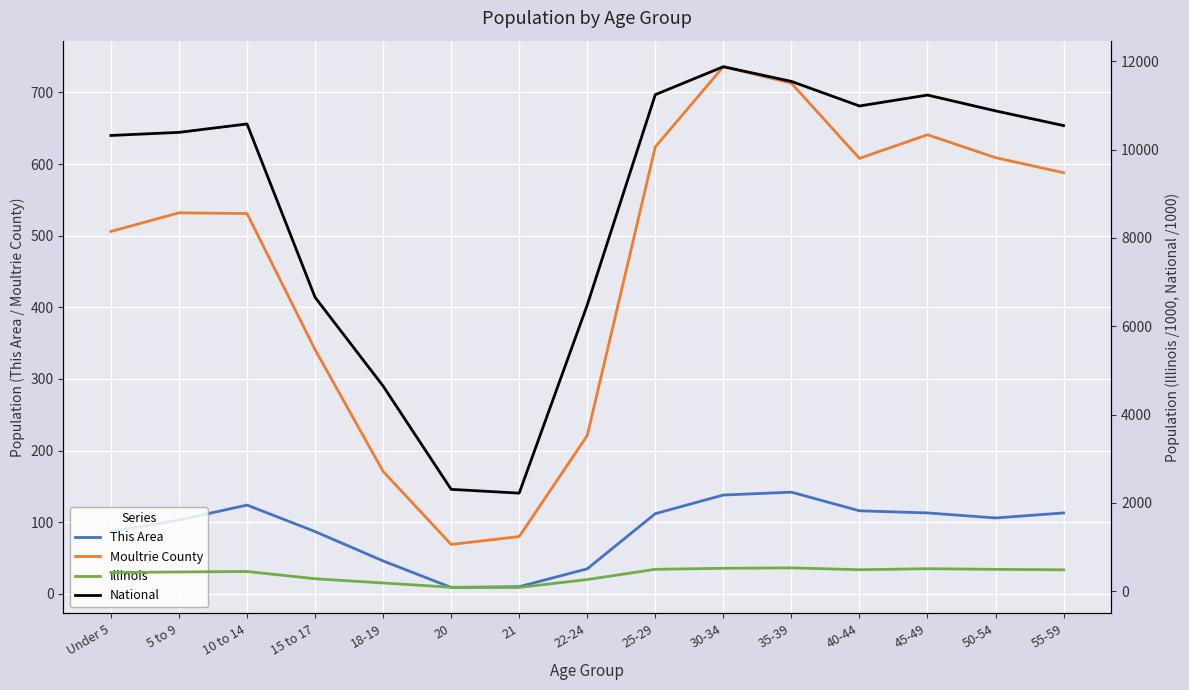

In This Area, how many points are lower than both neighbors (excluding endpoints)?

2